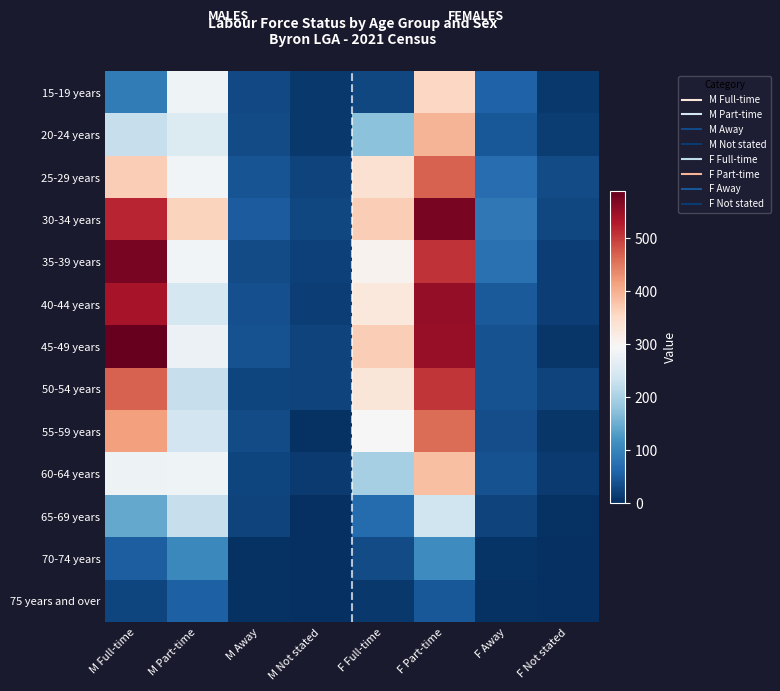

Reading left to right, list all the values displayed in this chart.

15-19 years: M Full-time=88	M Part-time=283	M Away=29	M Not stated=11	F Full-time=26	F Part-time=356	F Away=56	F Not stated=10
20-24 years: M Full-time=228	M Part-time=254	M Away=32	M Not stated=10	F Full-time=175	F Part-time=396	F Away=45	F Not stated=15
25-29 years: M Full-time=367	M Part-time=288	M Away=41	M Not stated=22	F Full-time=341	F Part-time=470	F Away=70	F Not stated=32
30-34 years: M Full-time=520	M Part-time=360	M Away=50	M Not stated=26	F Full-time=368	F Part-time=575	F Away=83	F Not stated=26
35-39 years: M Full-time=574	M Part-time=286	M Away=30	M Not stated=20	F Full-time=306	F Part-time=509	F Away=76	F Not stated=18
40-44 years: M Full-time=537	M Part-time=242	M Away=35	M Not stated=18	F Full-time=325	F Part-time=554	F Away=48	F Not stated=17
45-49 years: M Full-time=590	M Part-time=278	M Away=38	M Not stated=21	F Full-time=368	F Part-time=551	F Away=39	F Not stated=9
50-54 years: M Full-time=469	M Part-time=227	M Away=25	M Not stated=21	F Full-time=330	F Part-time=506	F Away=38	F Not stated=21
55-59 years: M Full-time=417	M Part-time=239	M Away=31	M Not stated=4	F Full-time=296	F Part-time=460	F Away=34	F Not stated=9
60-64 years: M Full-time=281	M Part-time=282	M Away=25	M Not stated=12	F Full-time=196	F Part-time=384	F Away=37	F Not stated=12
65-69 years: M Full-time=145	M Part-time=228	M Away=22	M Not stated=0	F Full-time=69	F Part-time=237	F Away=21	F Not stated=3
70-74 years: M Full-time=53	M Part-time=104	M Away=3	M Not stated=0	F Full-time=30	F Part-time=110	F Away=5	F Not stated=0
75 years and over: M Full-time=25	M Part-time=54	M Away=3	M Not stated=0	F Full-time=10	F Part-time=45	F Away=3	F Not stated=0